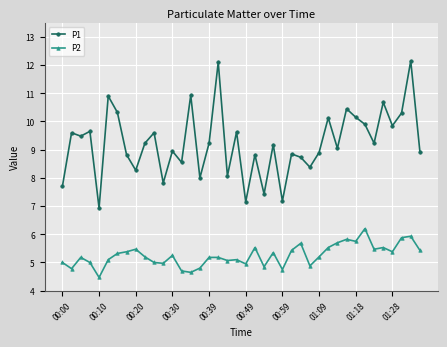

What is the average value of the P2 series?

5.3